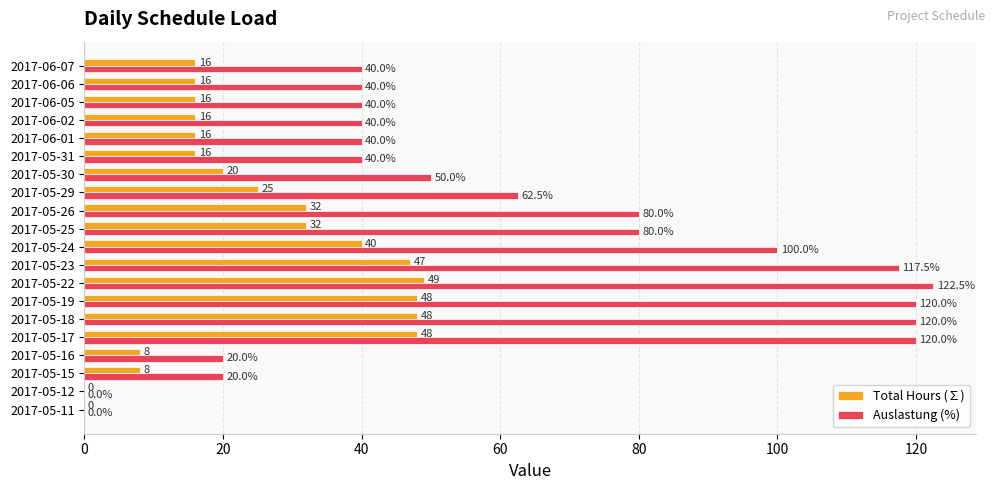

Which series has the largest total across all categories?

Auslastung (%)